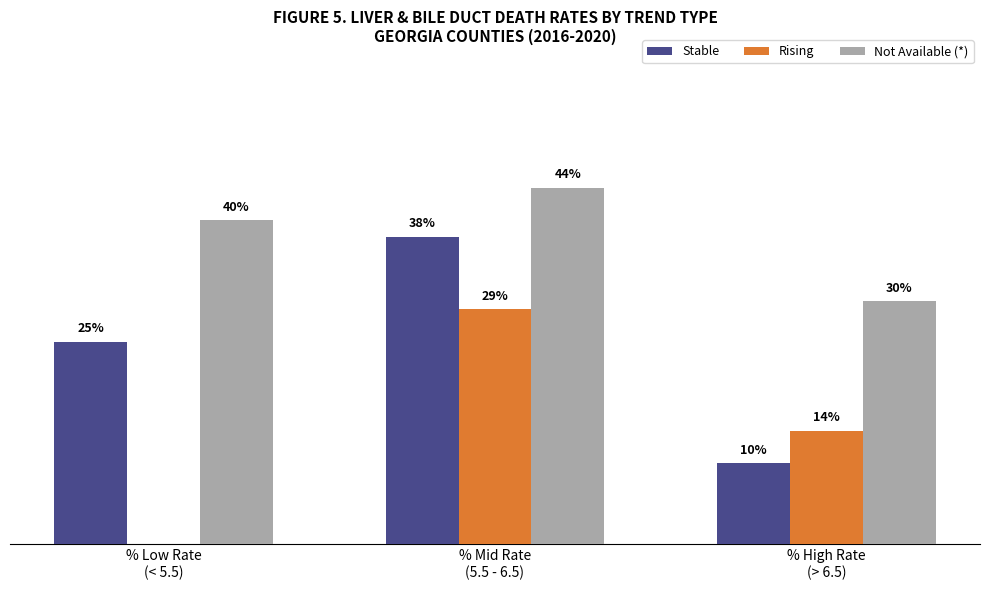

Which series has the largest total across all categories?

Not Available (*)